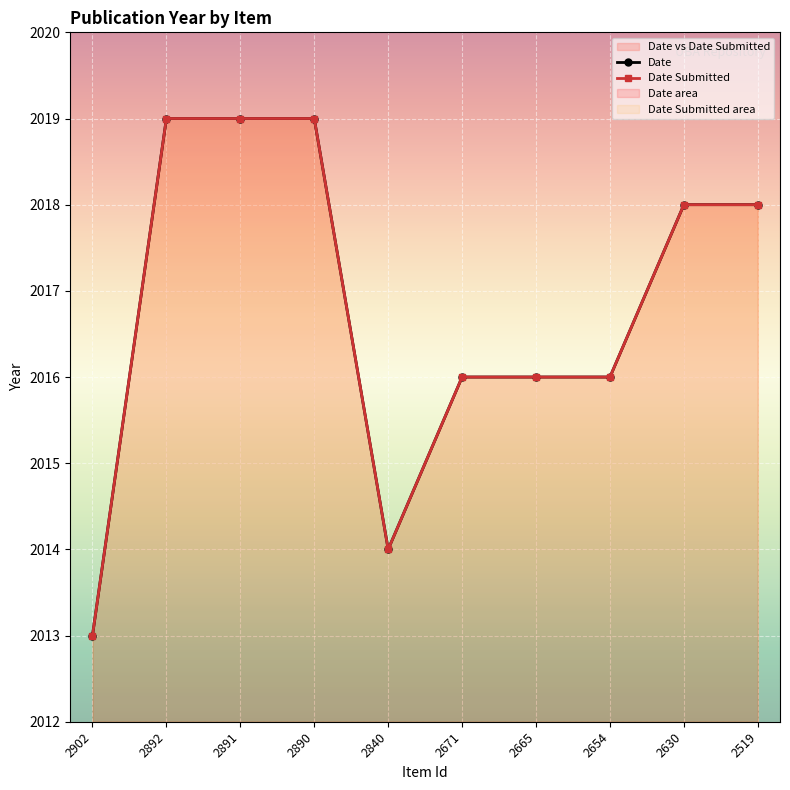

At which category is the sum across all series the highest?

2892